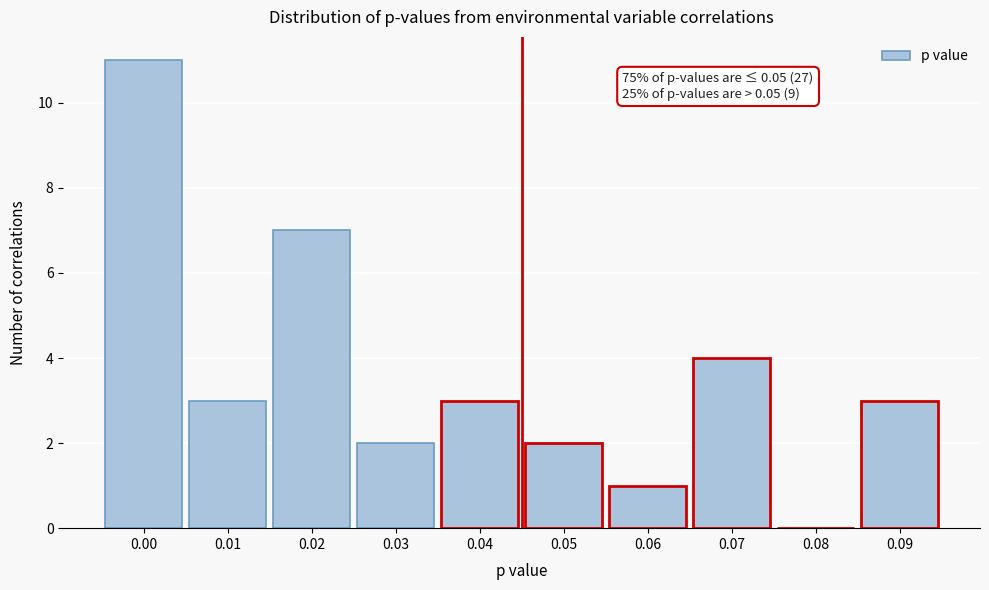

Reading left to right, transcribe all the data shown in this chart.

0.00=11	0.01=3	0.02=7	0.03=2	0.04=3	0.05=2	0.06=1	0.07=4	0.08=0	0.09=3